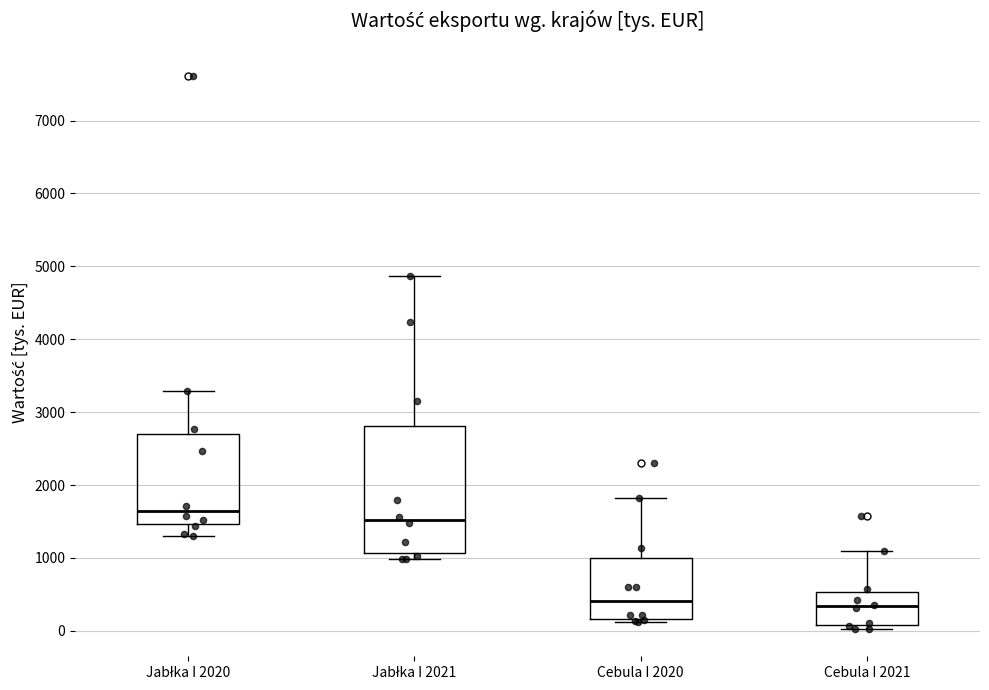

Comparing the boxes themselves (not the whiskers), which one is the tallest?

Jabłka I 2021